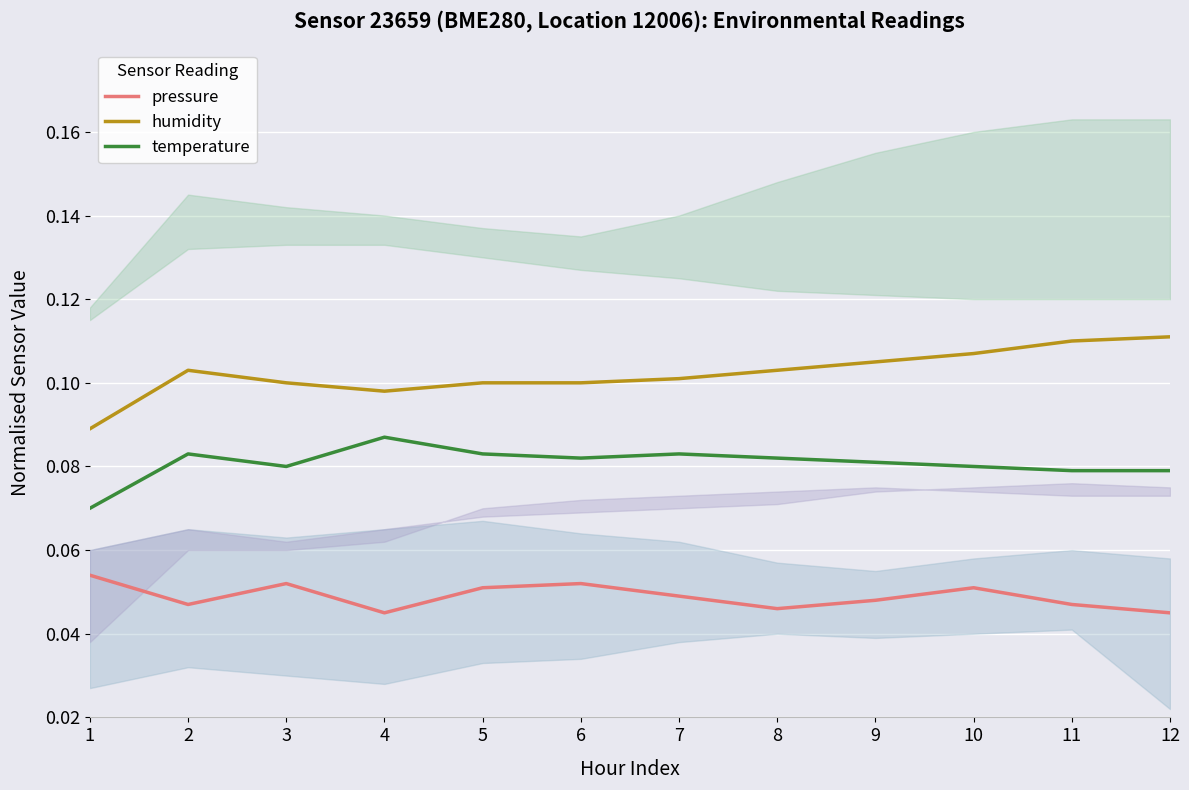

What is the difference between the highest and lowest values at 4?

0.1